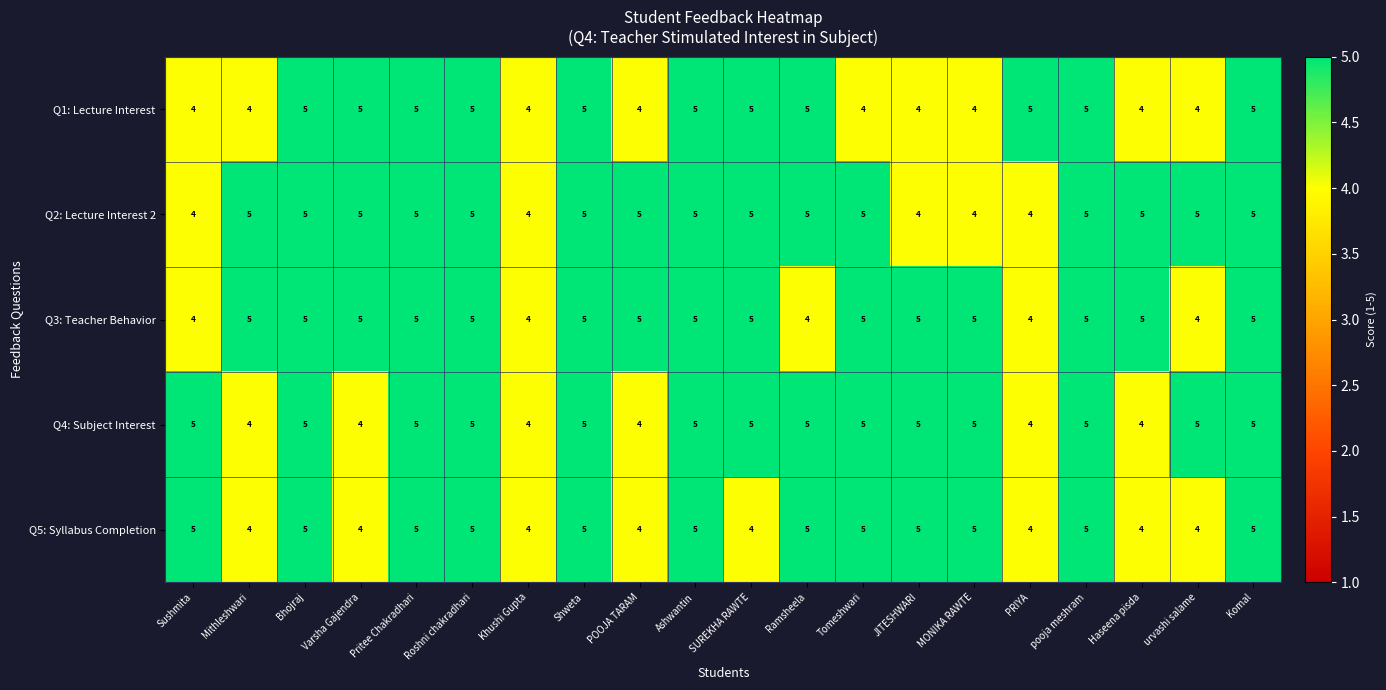

What is the sum of all Q3: Teacher Behavior values?

95